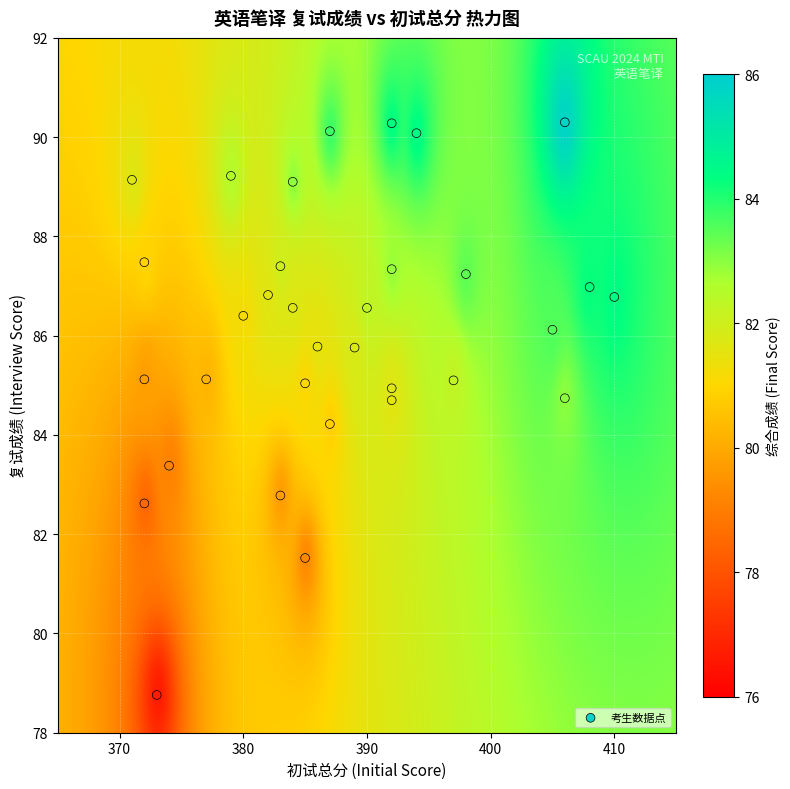

What Y value in the scatter plot is closest to 84?

84.2